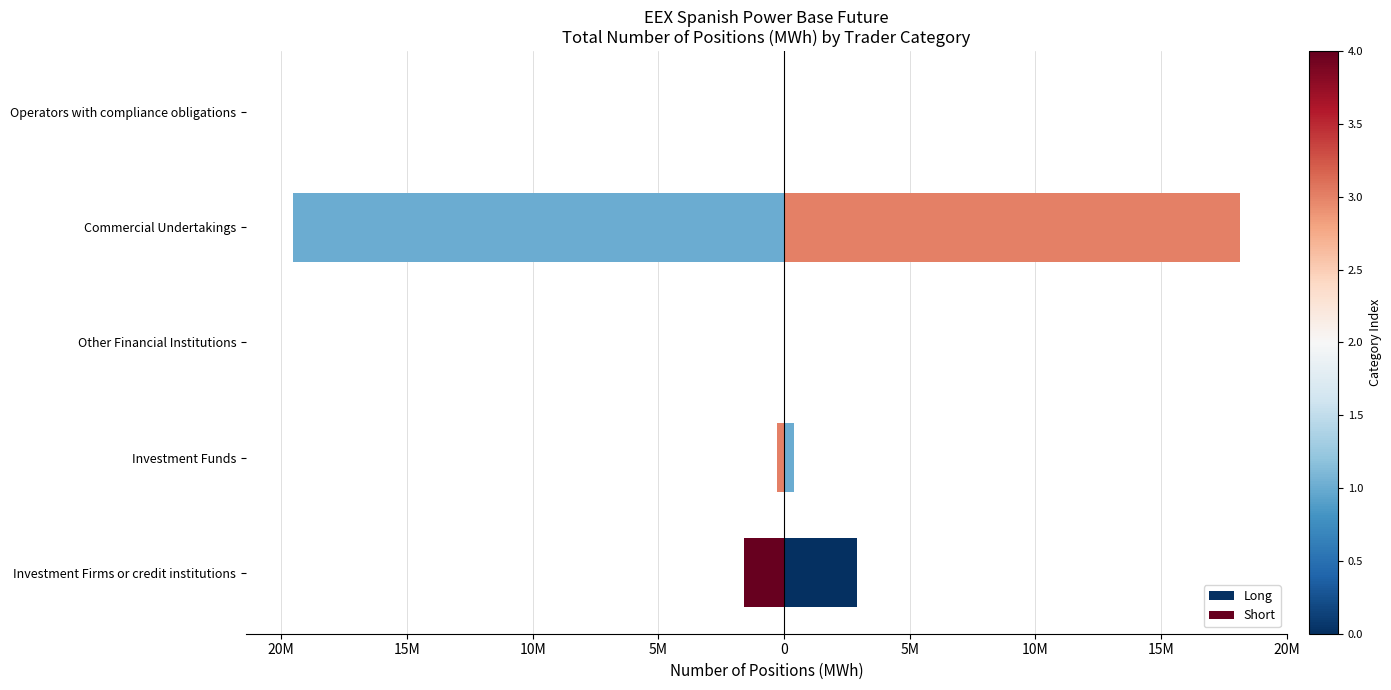

Does the chart contain any negative values?

Yes